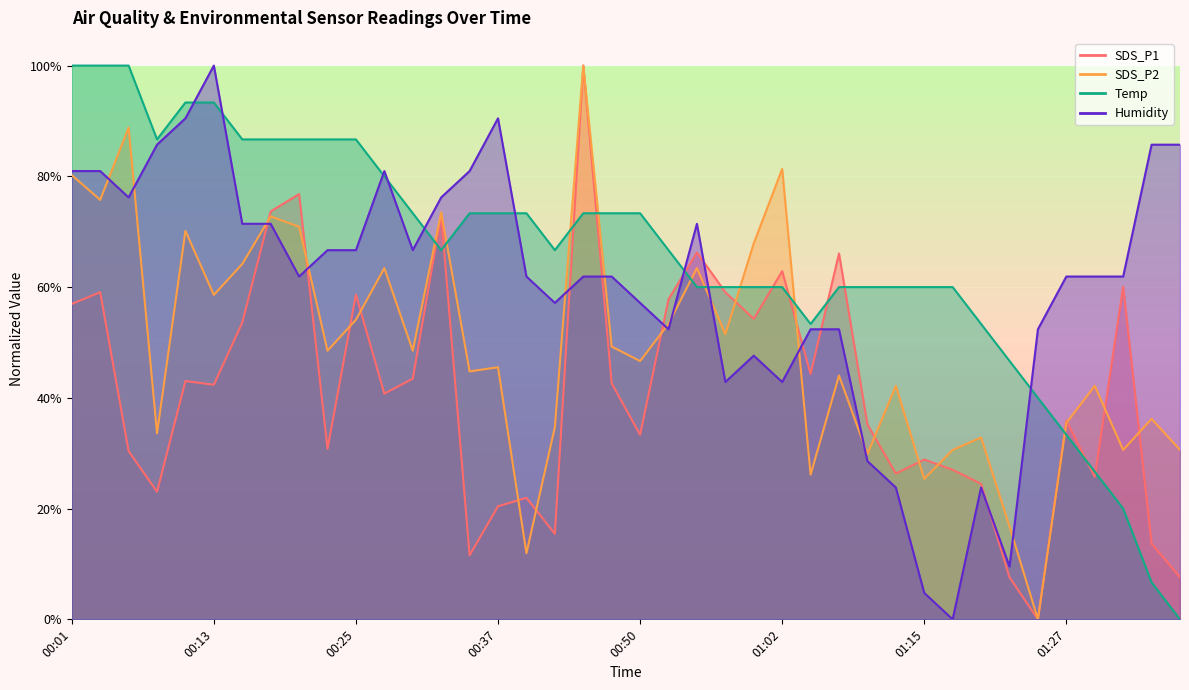

Which label corresponds to the smallest value in the chart?

01:24